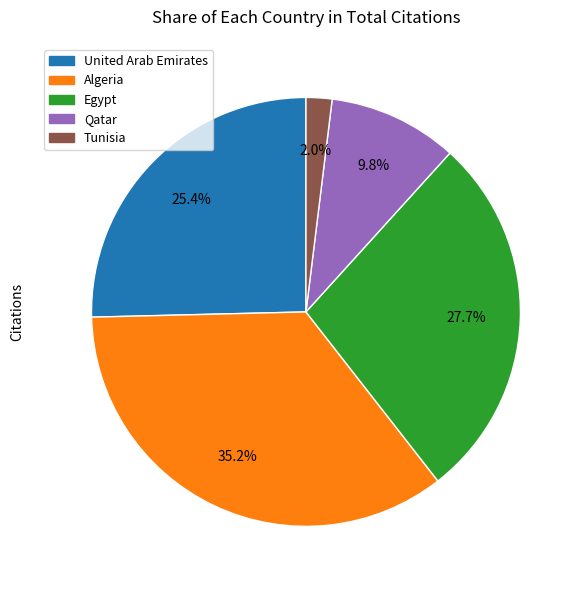

Is there any slice that represents more than half of the pie?

No